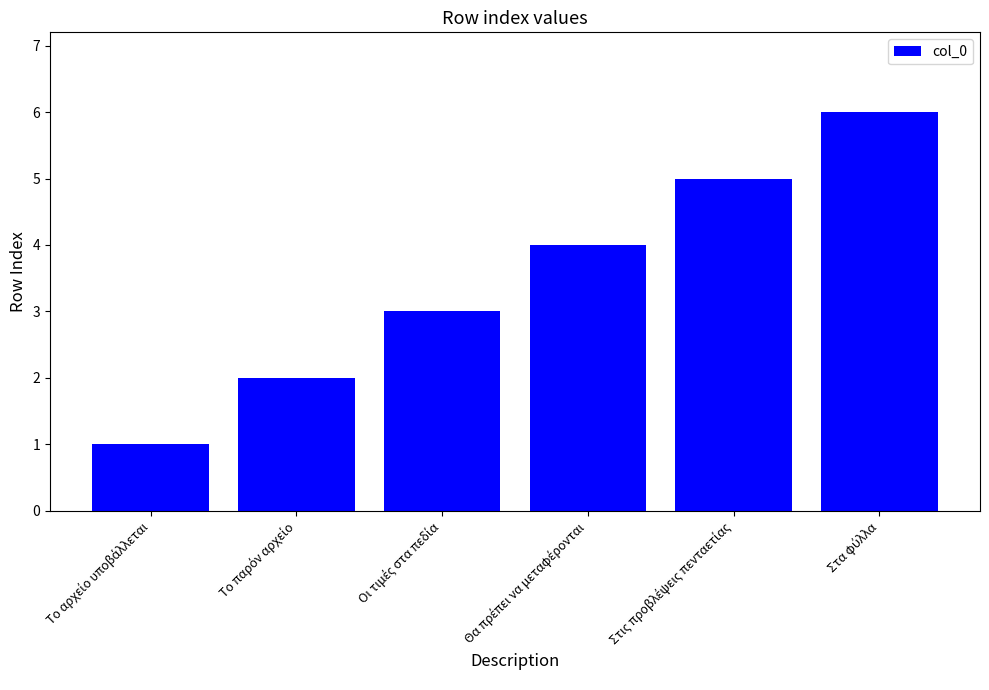

What is the average value?

4